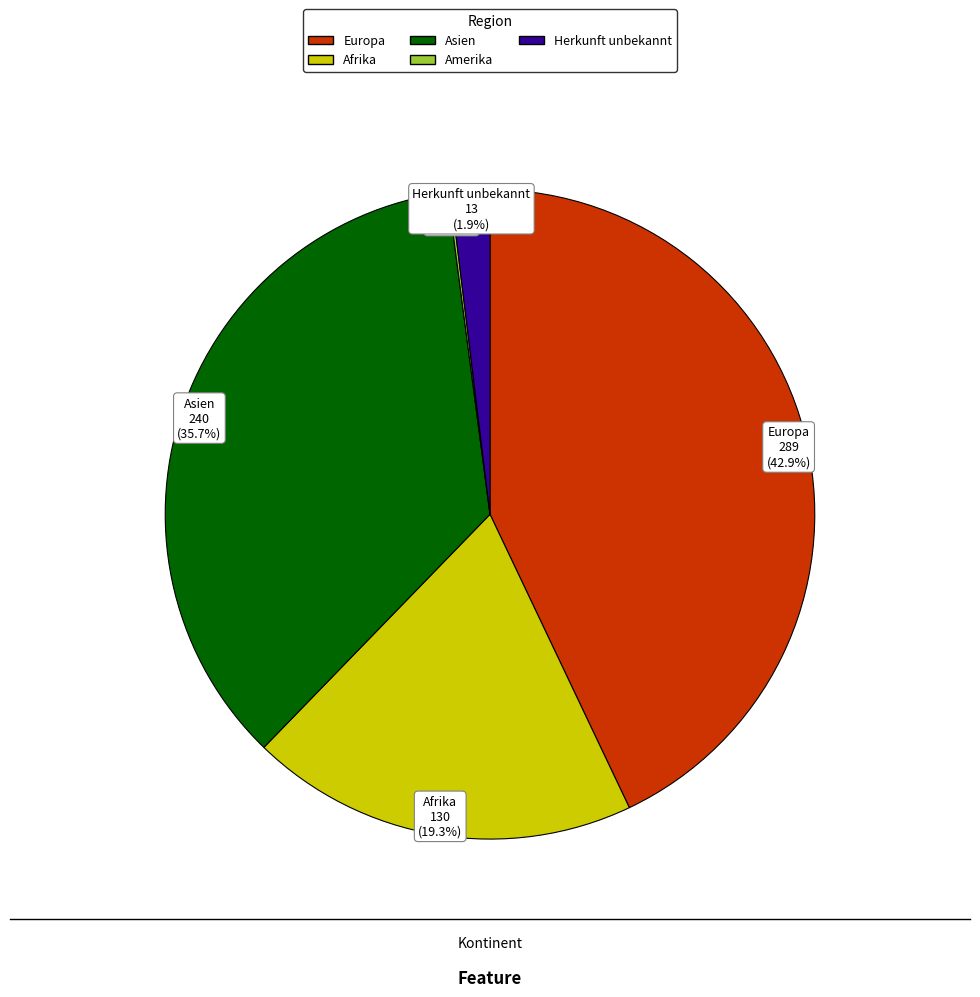

To the nearest percent, what is the average slice percentage?

20%